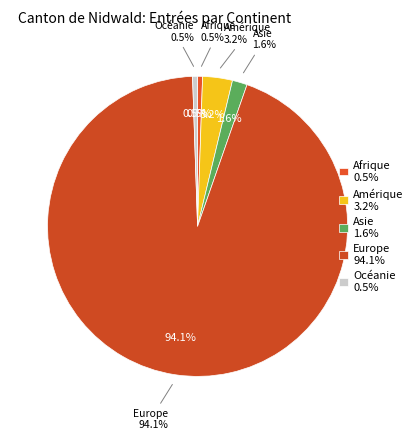

Approximately how many times larger is the value at Europe compared to Afrique?

176.0